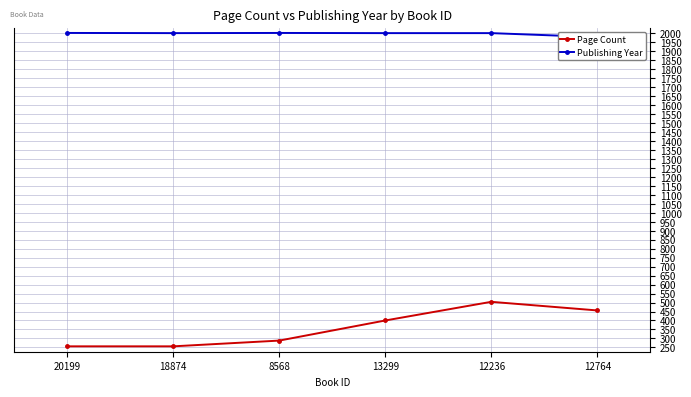

Rank the series at 12764 from lowest to highest value.

Page Count, Publishing Year